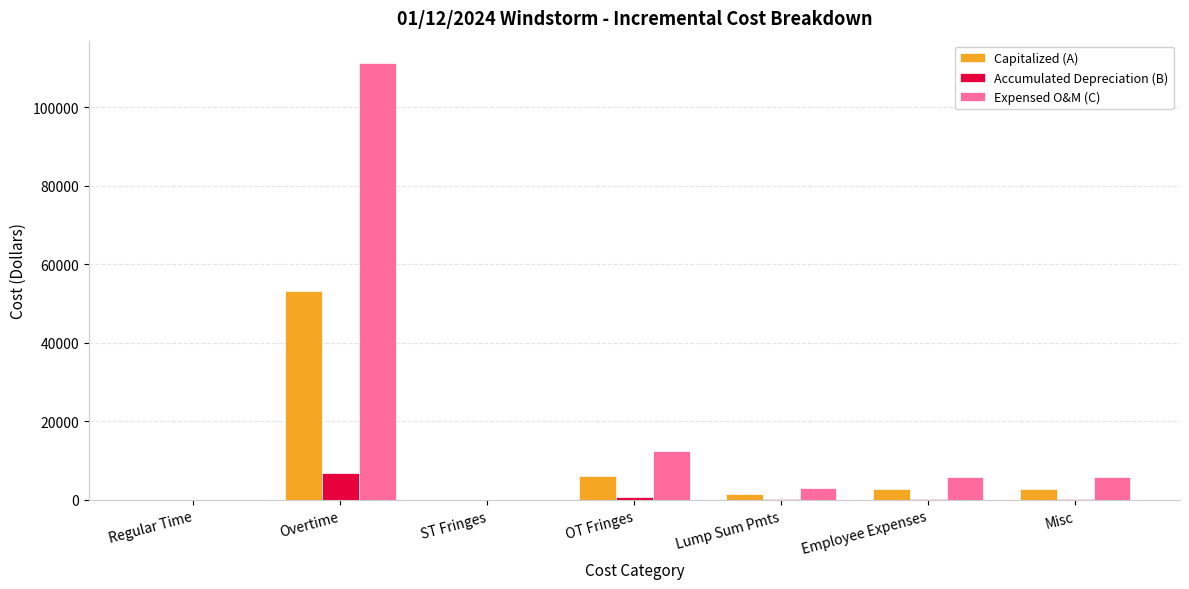

Which label corresponds to the largest value in the chart?

Overtime